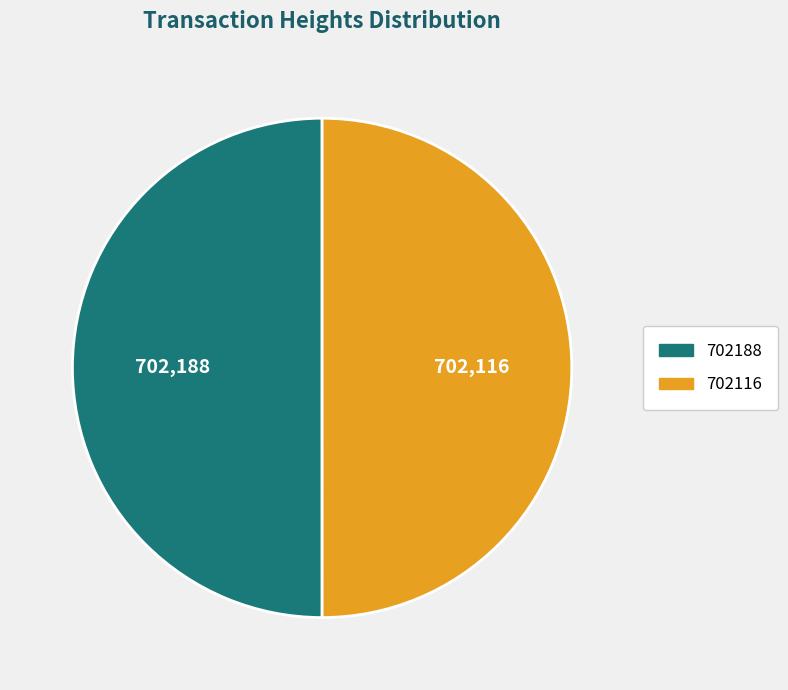

What is the ratio of the value at 702116 to the value at 702188?

1.0